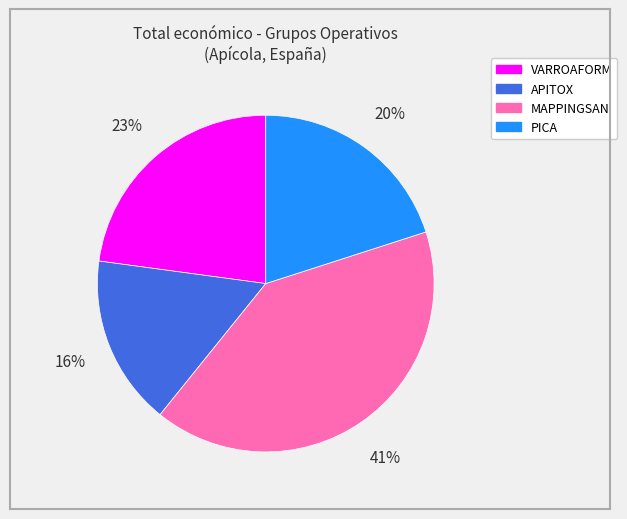

Is the sum of VARROAFORM and PICA greater than half?

No